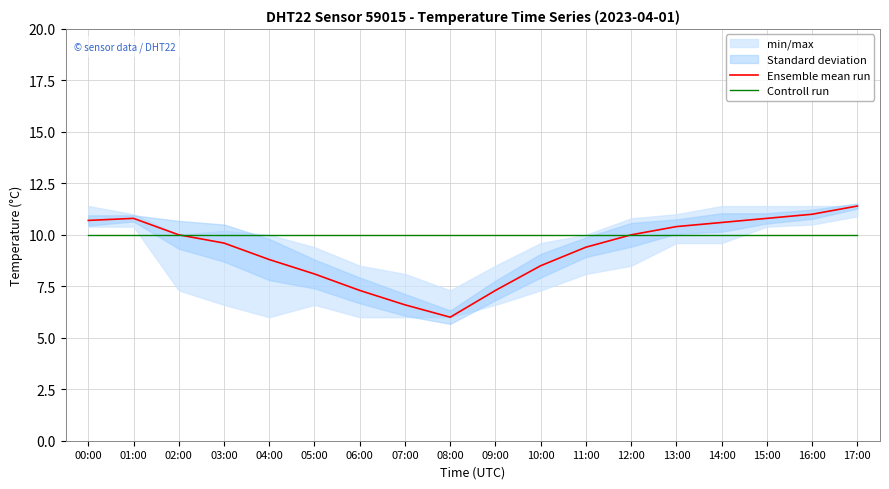

The value of Controll run at 17:00 is 17.6. True or false?

False